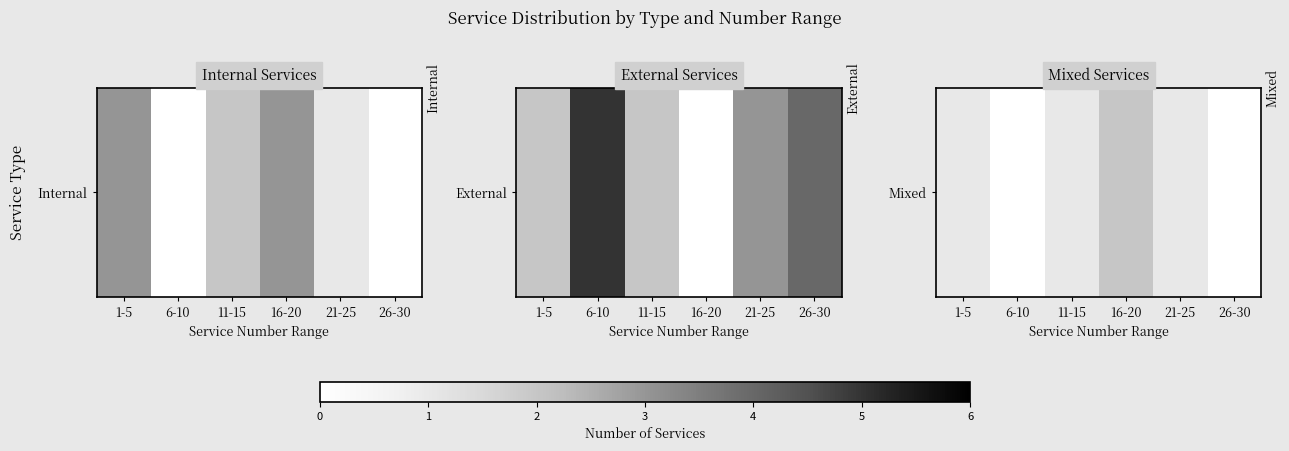

Reading left to right, list all the values displayed in this chart.

1-5=1	6-10=0	11-15=1	16-20=2	21-25=1	26-30=0